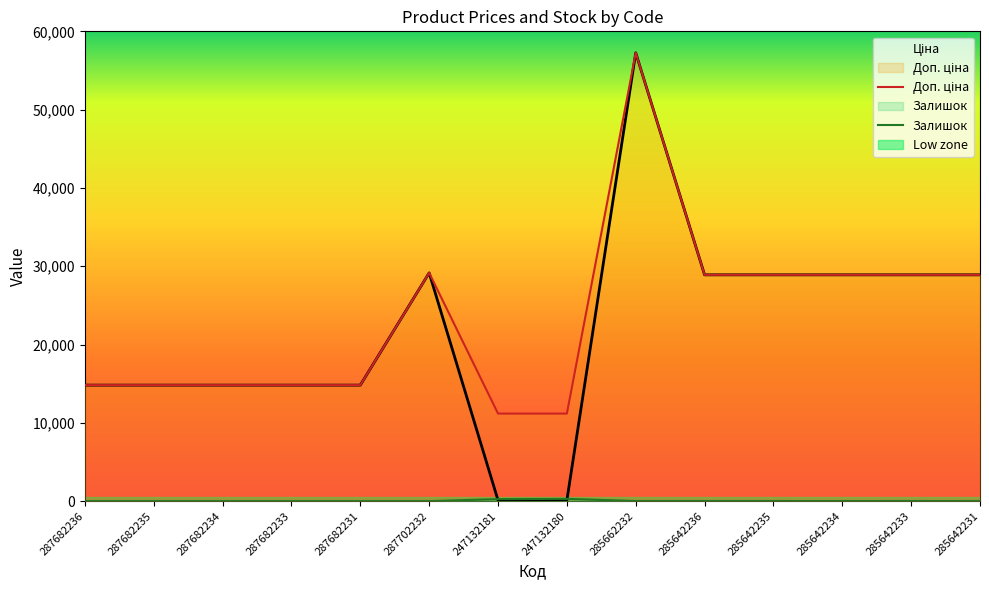

What is the average value of the Доп. ціна series?

23383.6